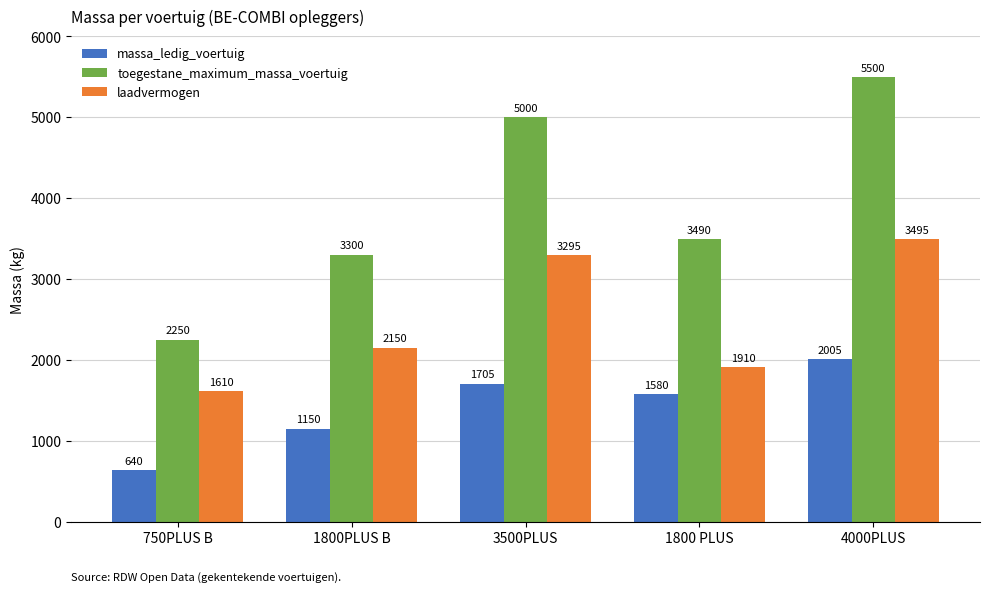

Count the number of categories in the chart.

5